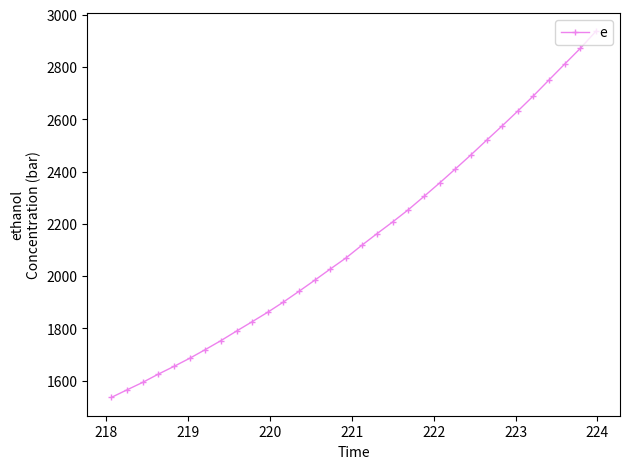

What is the sum of all values?

68590.7